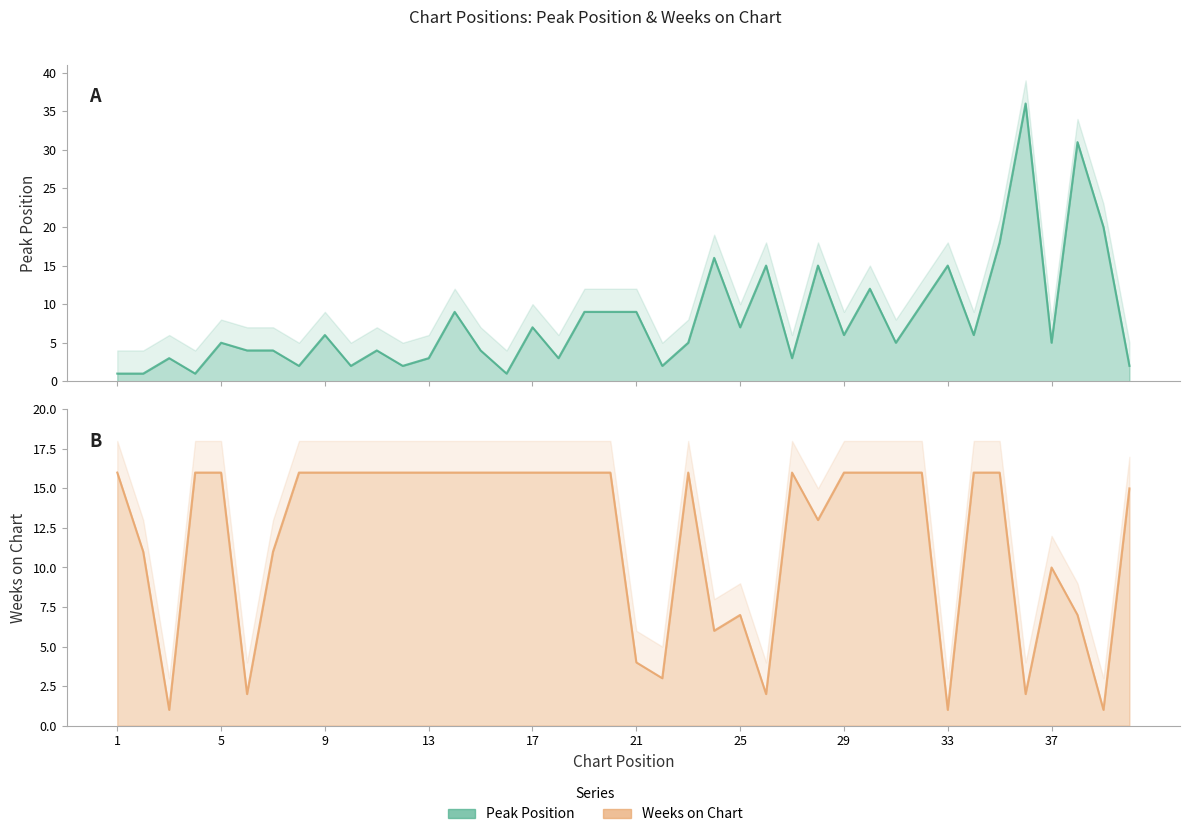

How many values in the Weeks on Chart series are below 16?

16